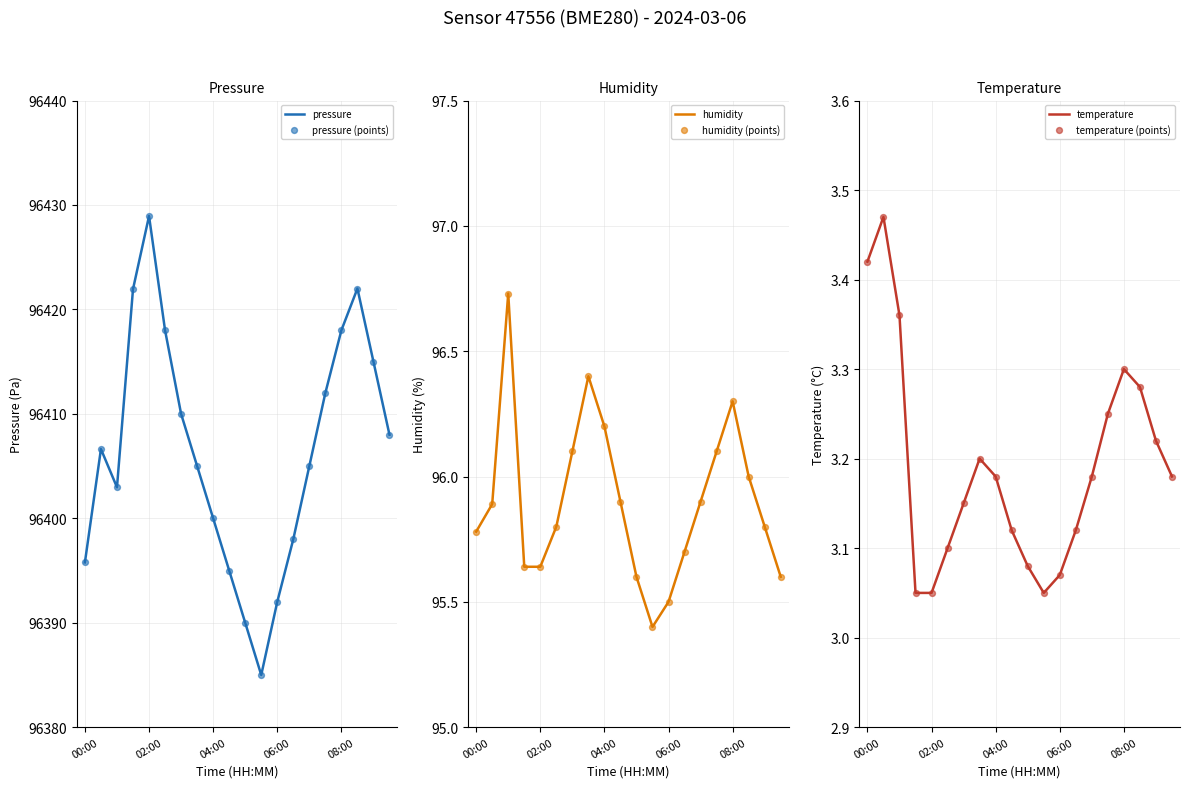

Which series has the largest Y range (max minus min)?

pressure